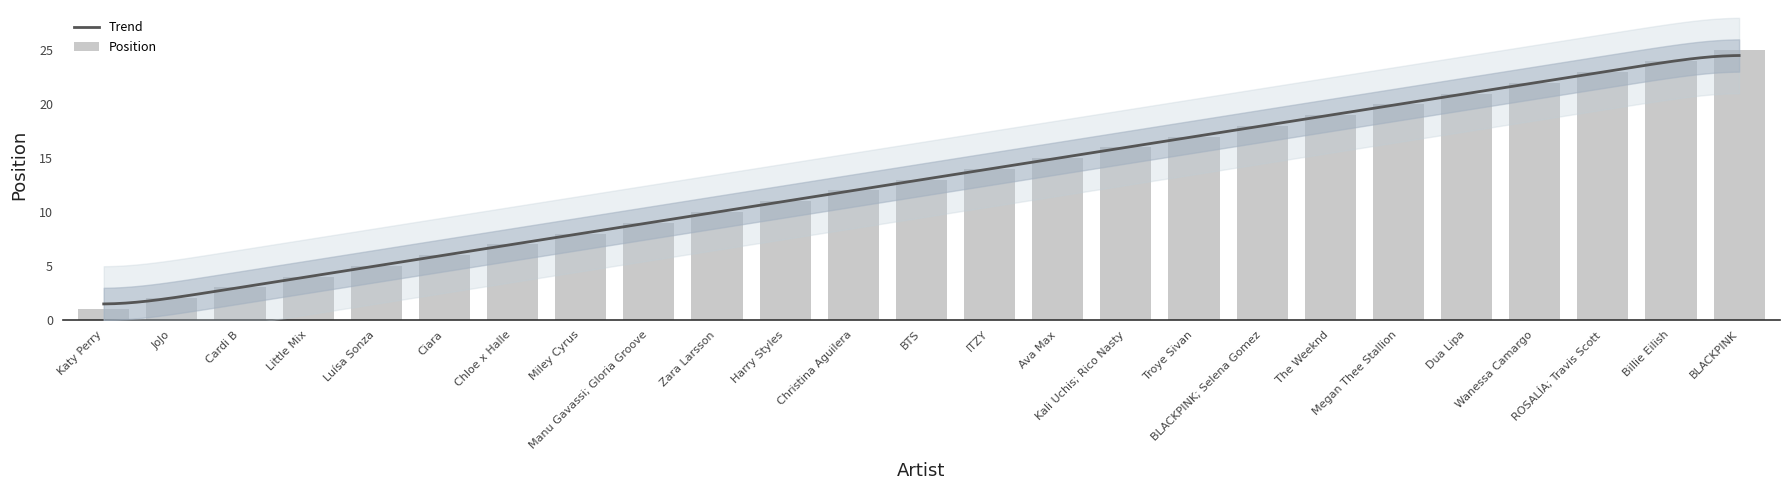

What is the maximum value shown in the chart?

25